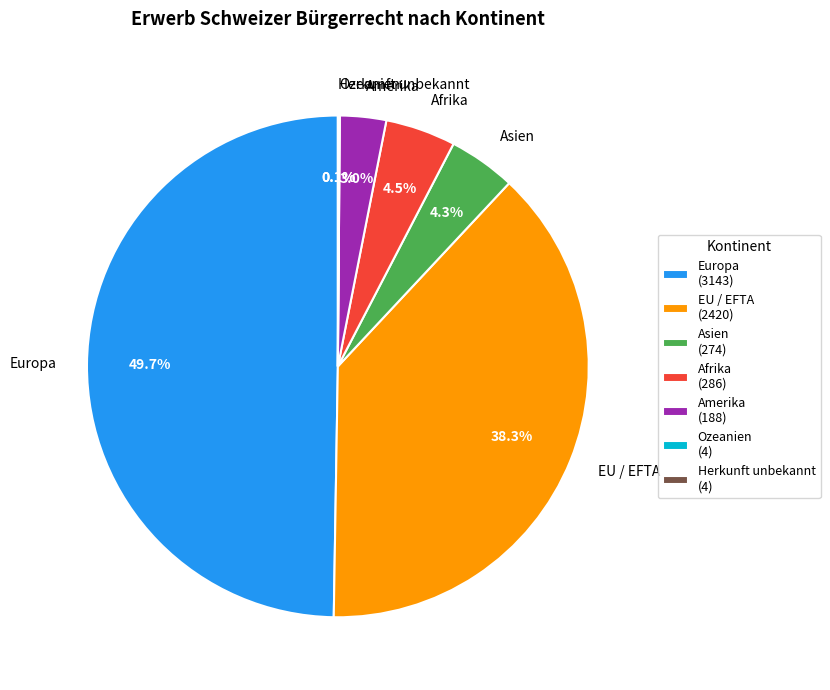

True or false: Asien accounts for 16% of the total.

False